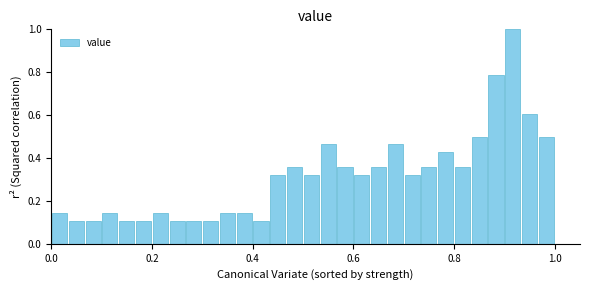

Read against the x-axis, roughly where is the centre of the tallest bar?

0.92